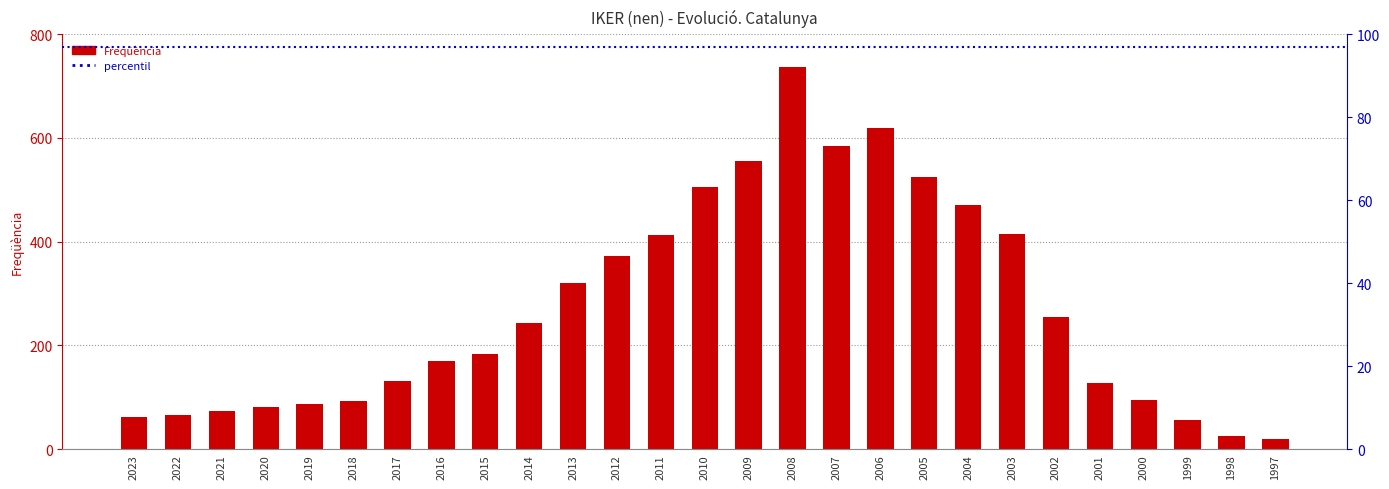

List the labels in order of value, largest first.

2008, 2006, 2007, 2009, 2005, 2010, 2004, 2003, 2011, 2012, 2013, 2002, 2014, 2015, 2016, 2017, 2001, 2000, 2018, 2019, 2020, 2021, 2022, 2023, 1999, 1998, 1997